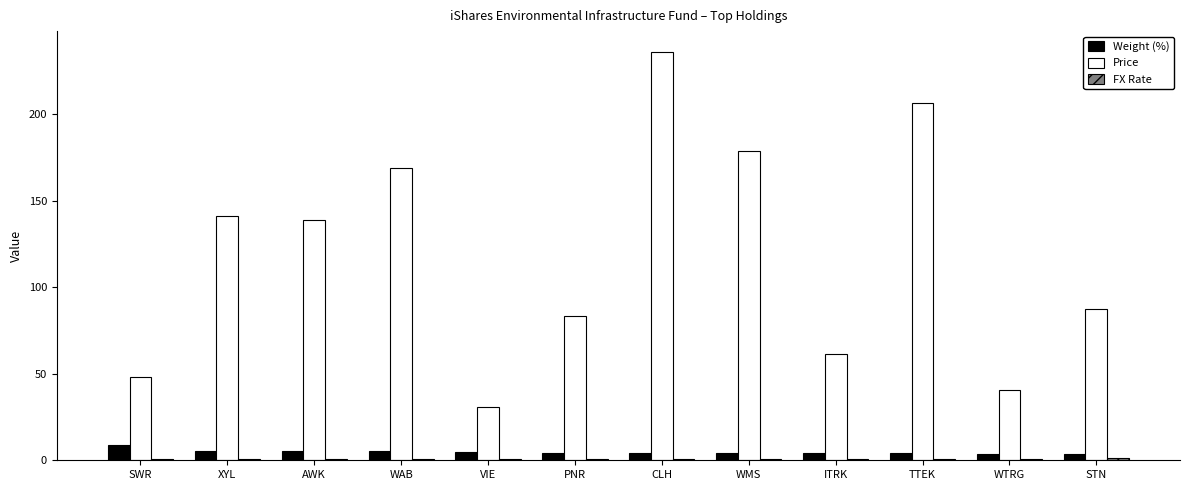

True or false: Price has a value of 88.1 at AWK.

False